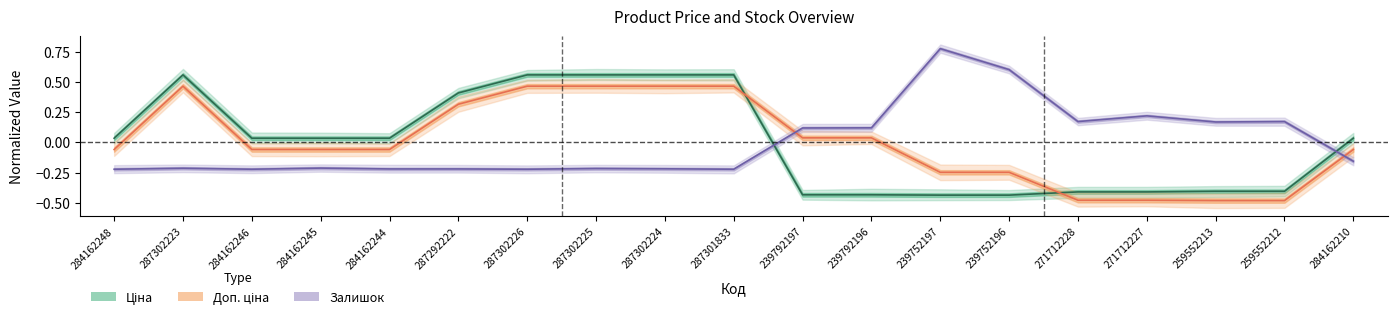

What is the difference between the Залишок values at 239792197 and 271712228?

0.1